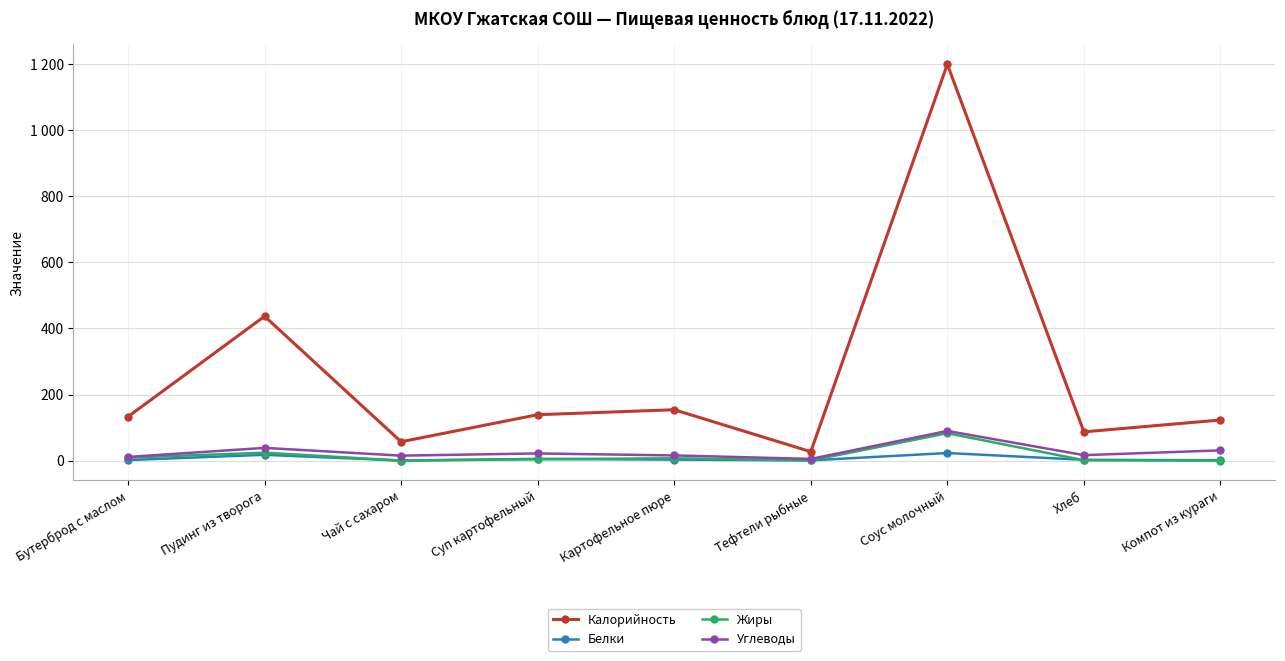

What are all the series names shown in the legend?

Калорийность, Белки, Жиры, Углеводы